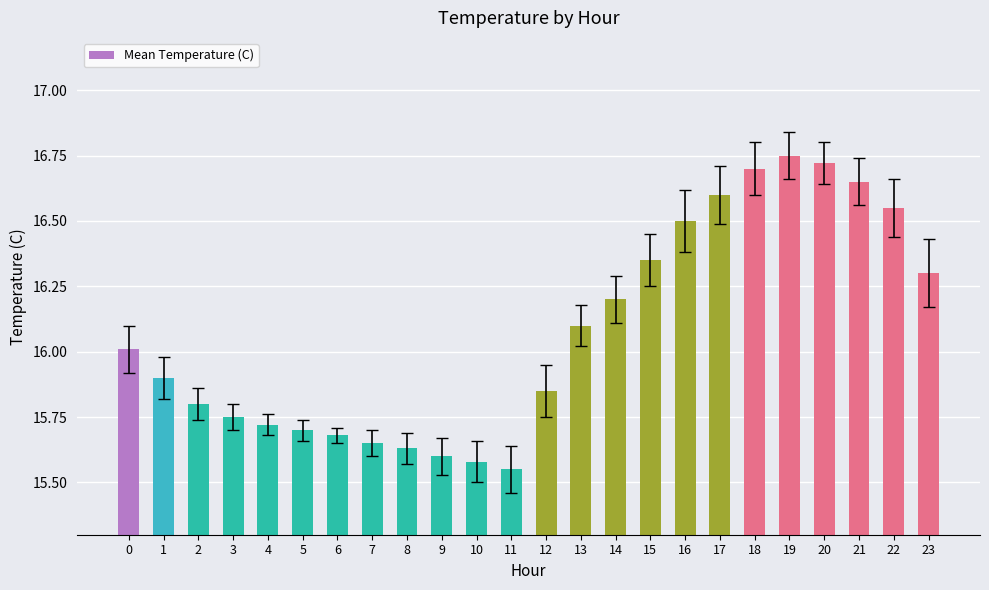

What is the value of the 14th bar from the left?

16.1